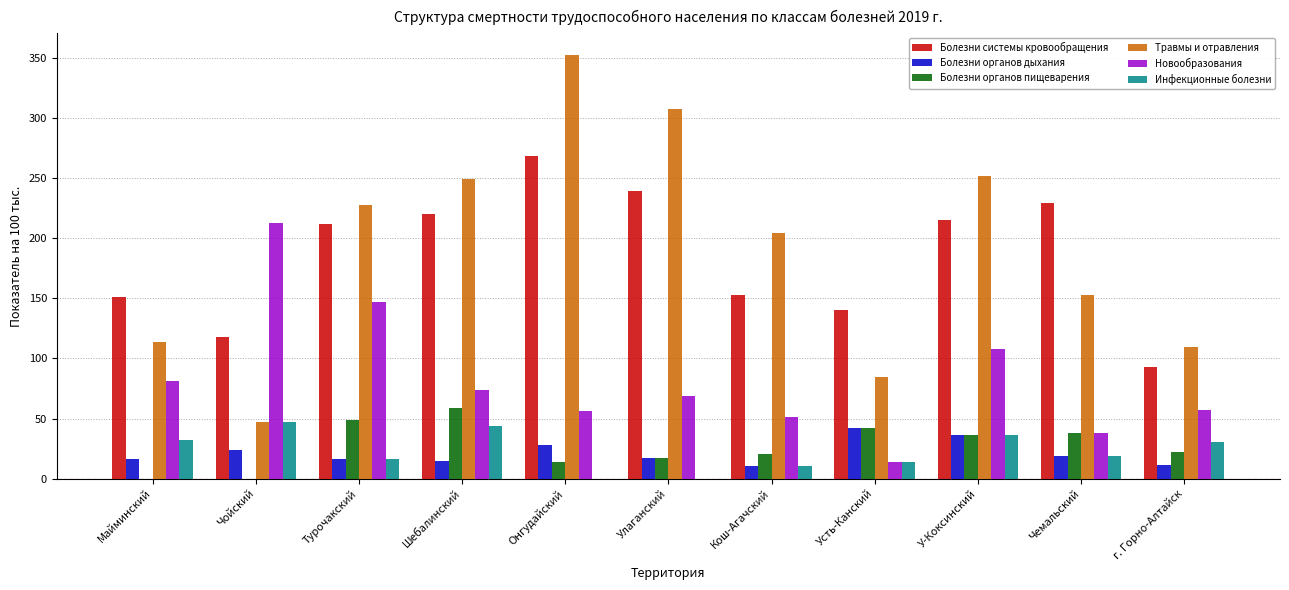

What is the average value of the Болезни системы кровообращения series?

185.5